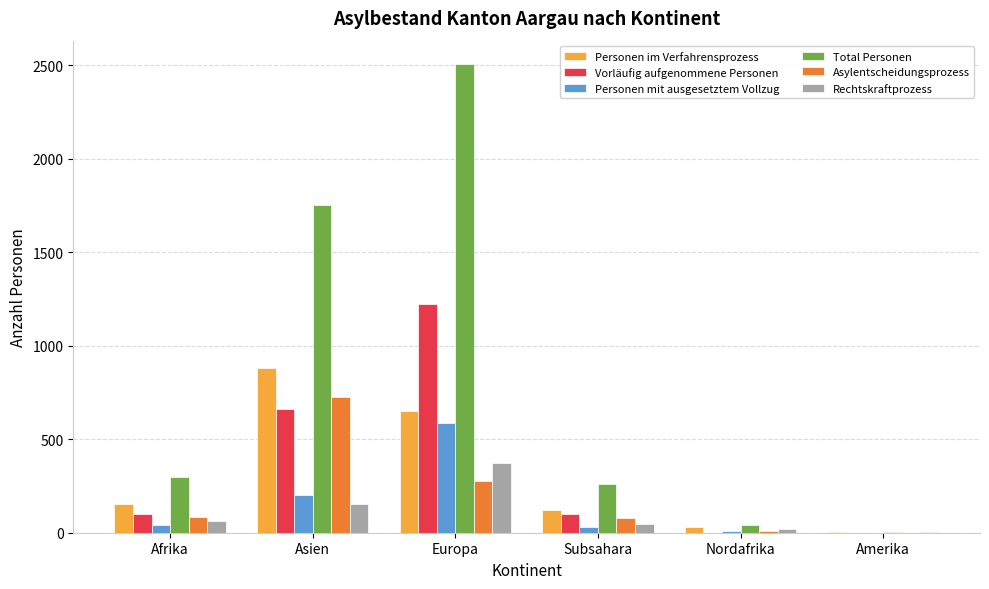

Which series has the largest total across all categories?

Total Personen